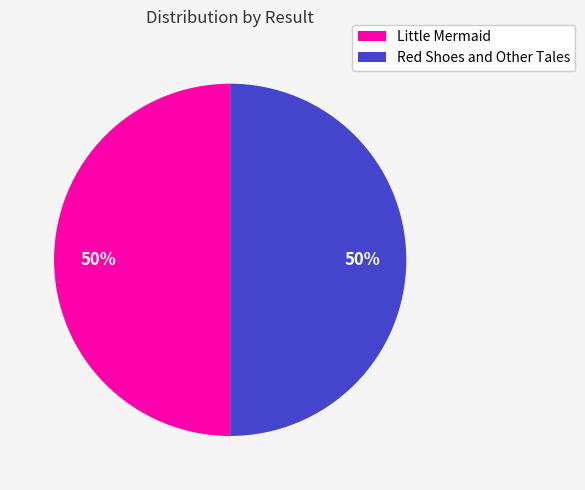

Is it true that Red Shoes and Other Tales is 56% of the pie?

False